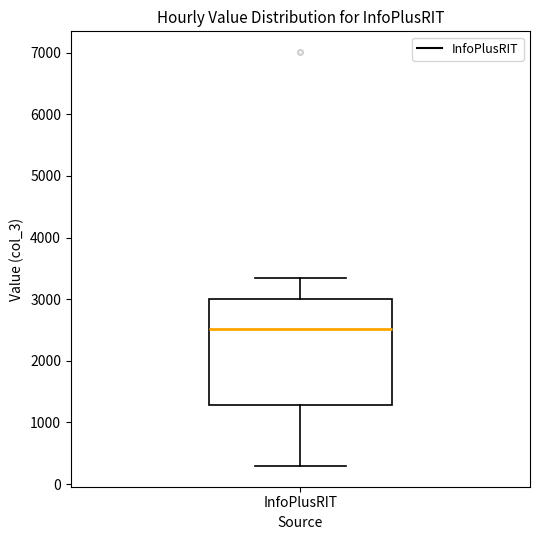

Where does the median line of the box for InfoPlusRIT sit on the y-axis? The values are not printed on the chart, so give them approximately, as read against the axis.

2500